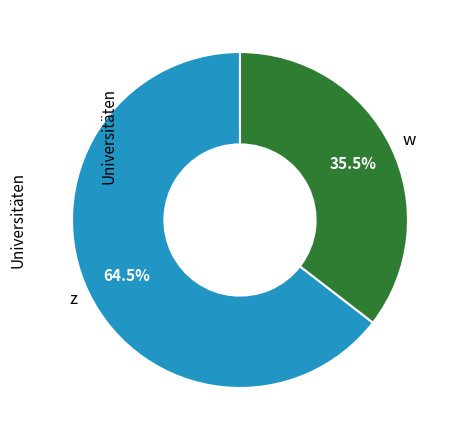

Between w and z, which is larger?

z